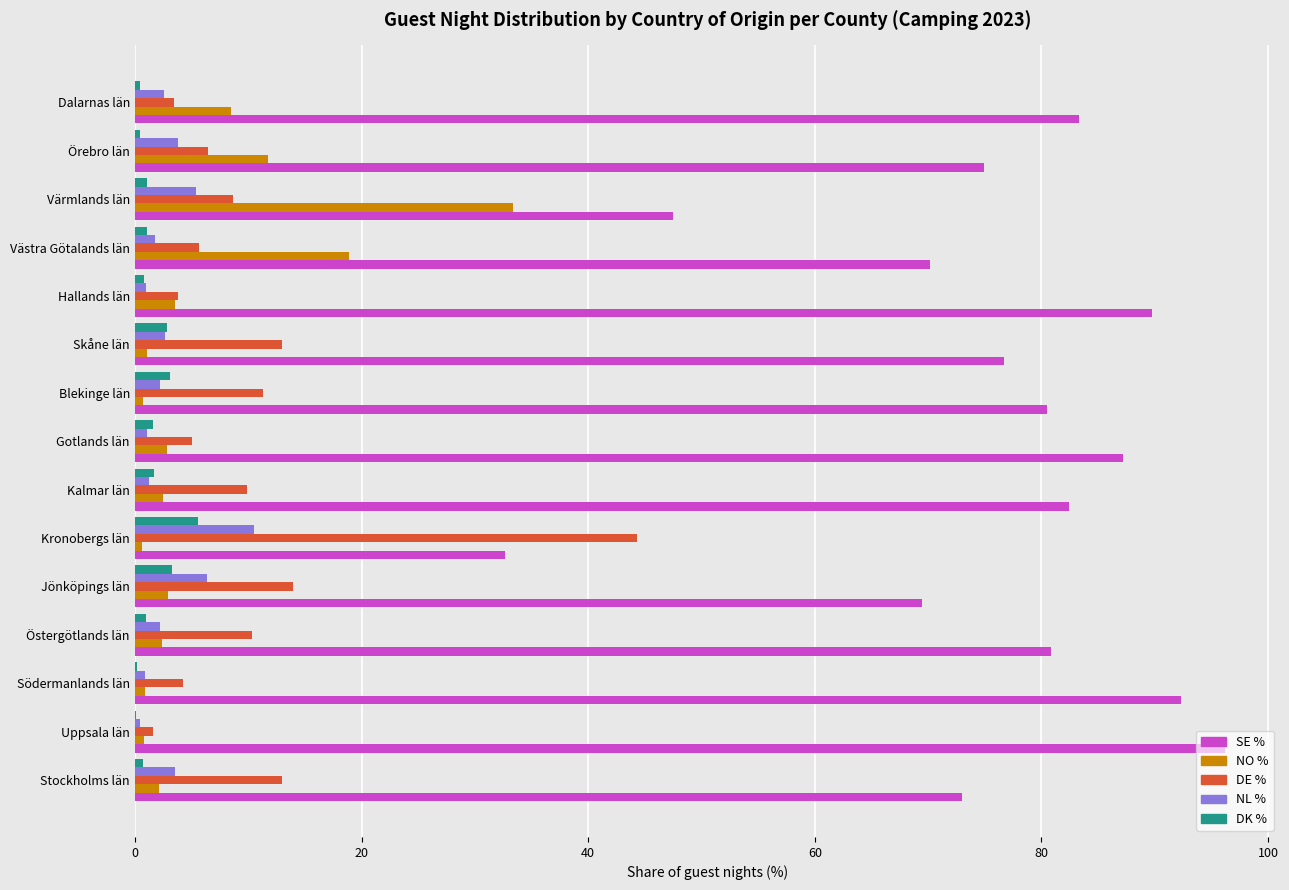

What is the highest value of the DK % series?

5.6